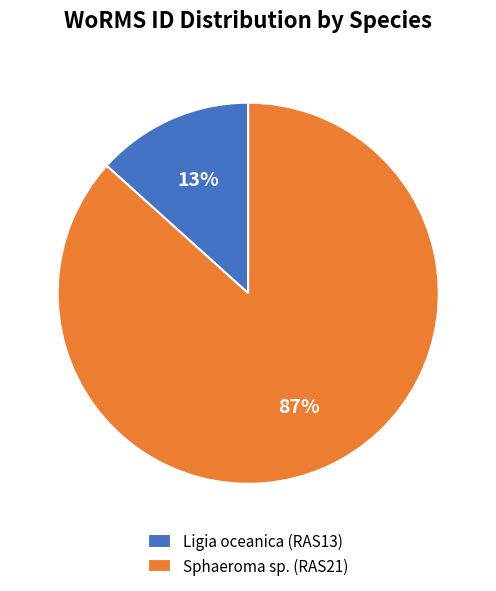

How many slices are in this pie chart?

2